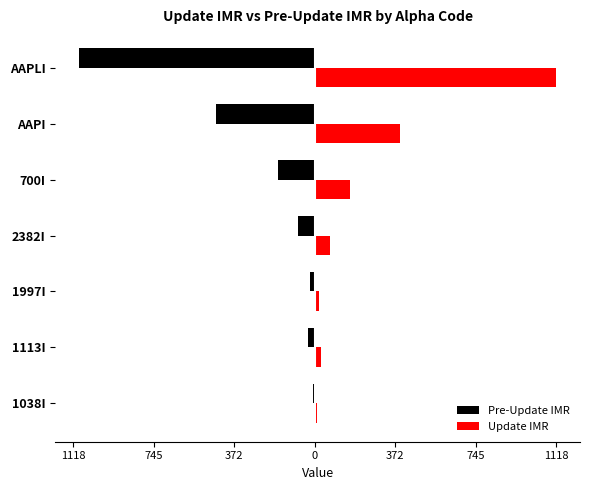

At how many categories does at least one series exceed 721?

1